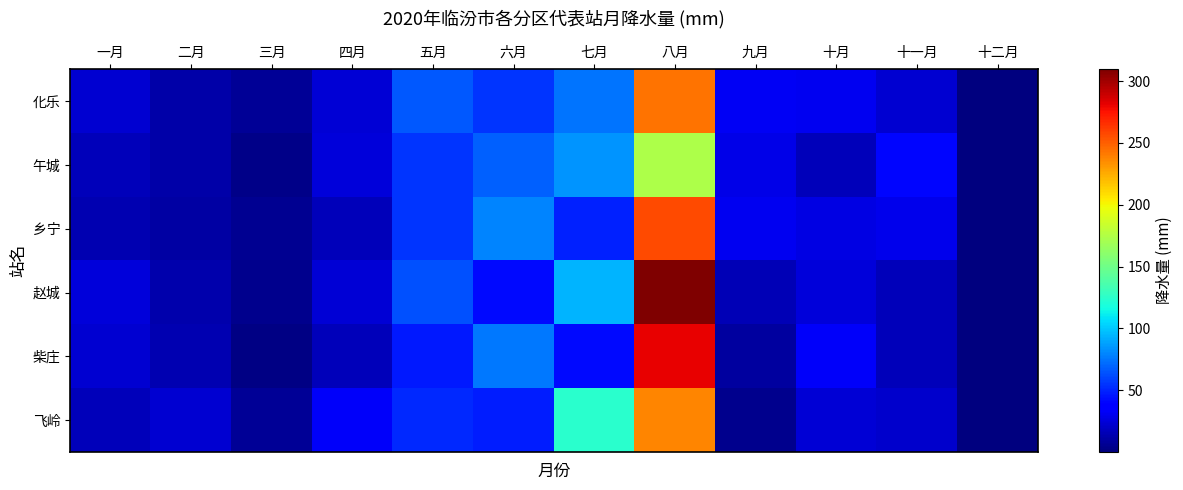

At which category does the chart reach its peak across all series?

八月